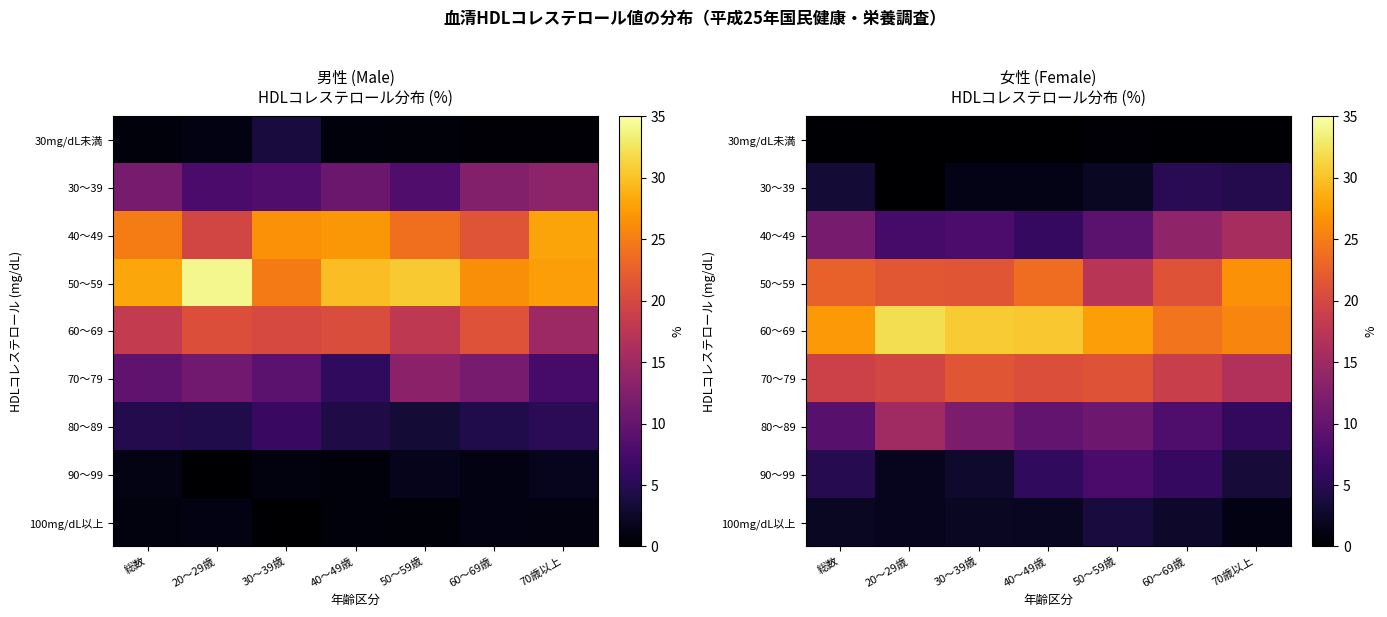

Is it true that 90～99 equals 1.7 at 60～69歳?

False